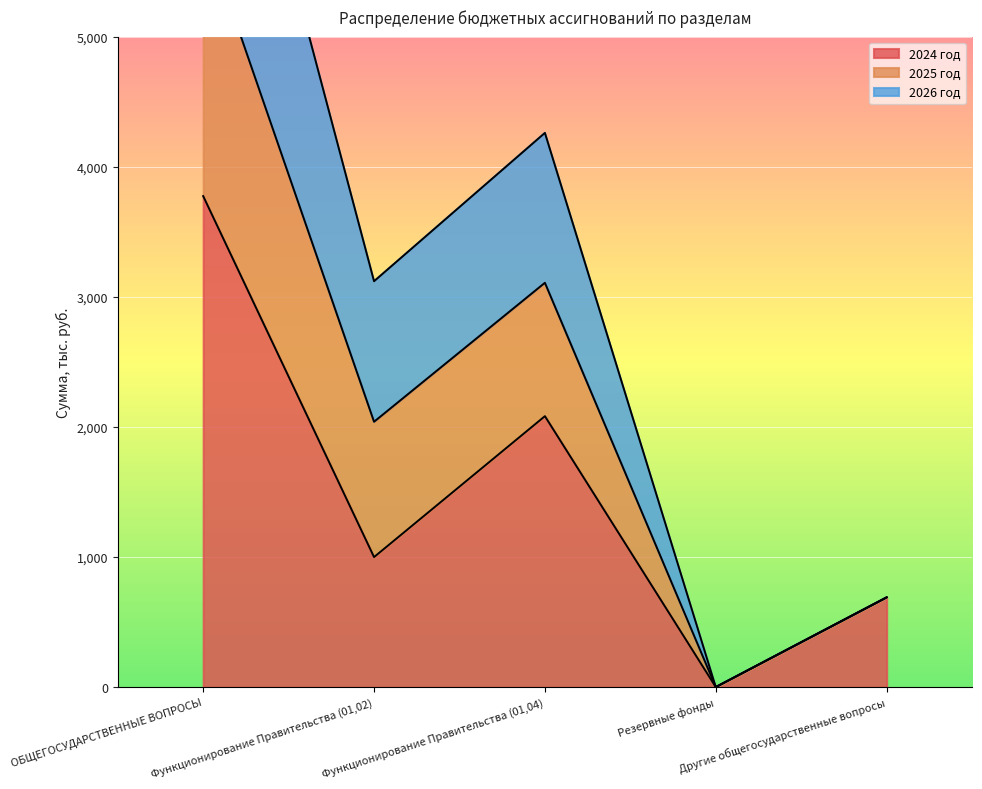

The value of 2024 год at ОБЩЕГОСУДАРСТВЕННЫЕ ВОПРОСЫ is 5824.2. True or false?

False